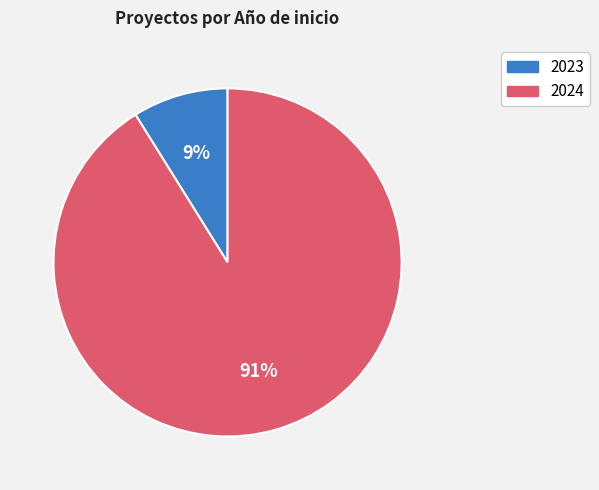

To the nearest percent, what is the difference between the largest and smallest slice percentages?

82%